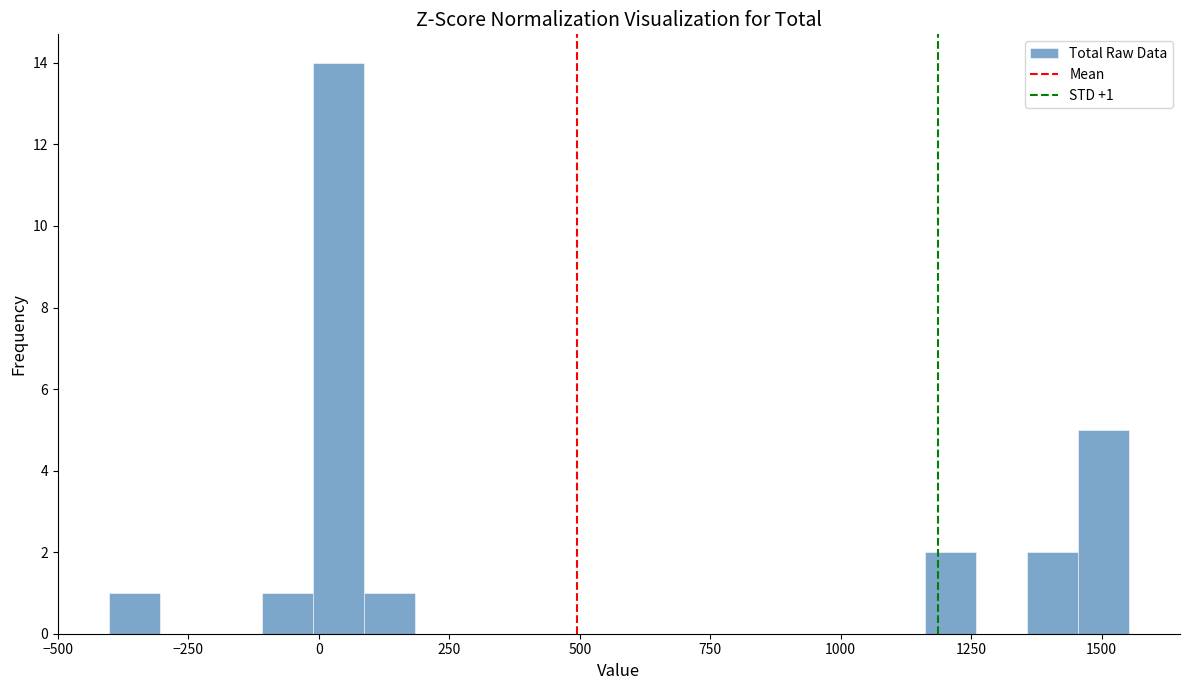

Read against the x-axis, roughly where is the centre of the tallest bar?

50